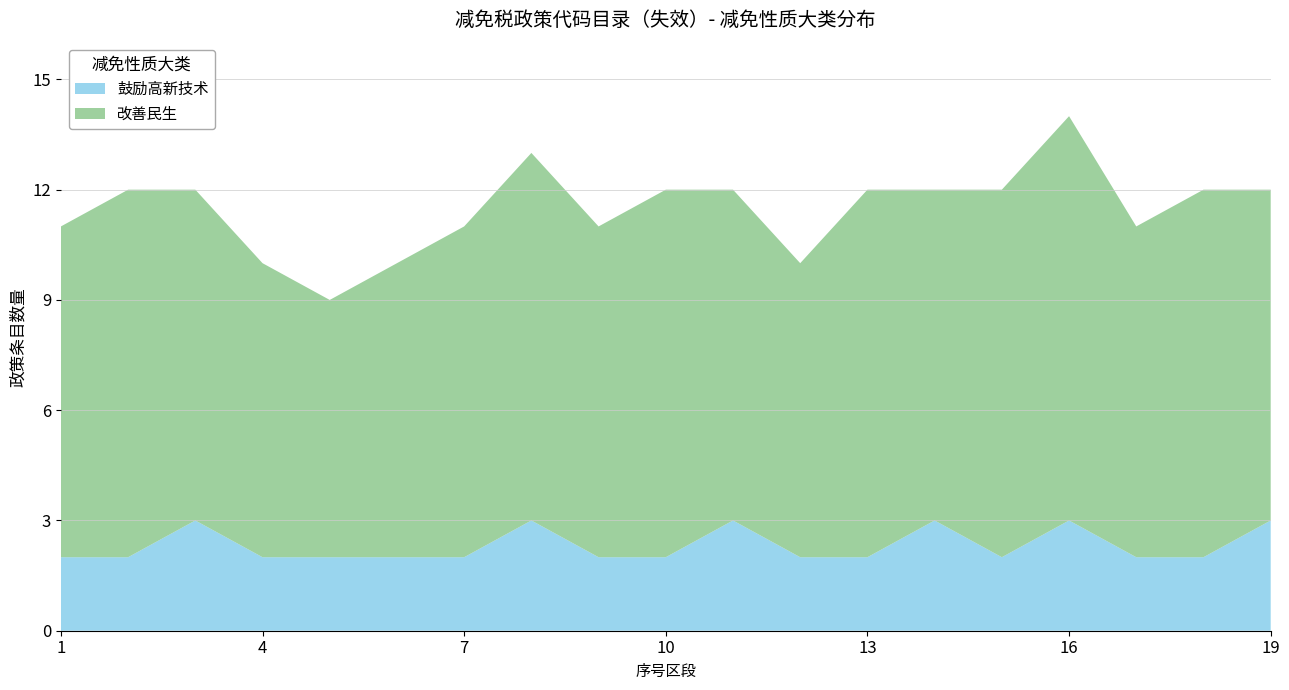

Reading left to right, what are all the values shown in this chart?

改善民生: 9	10	9	8	7	8	9	10	9	10	9	8	10	9	10	11	9	10	9
鼓励高新技术: 2	2	3	2	2	2	2	3	2	2	3	2	2	3	2	3	2	2	3